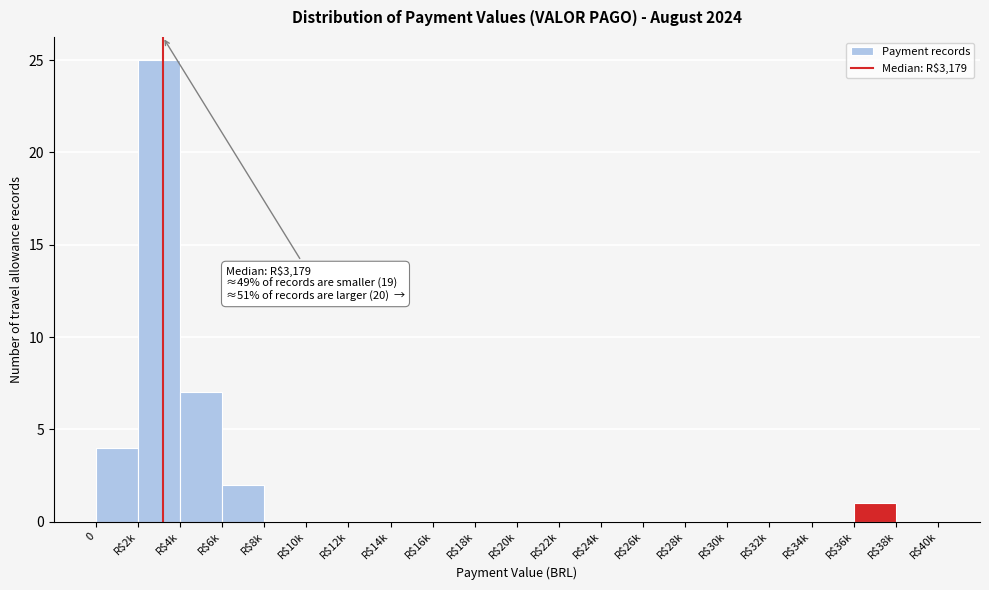

At which label is the value closest to 12?

R$4k